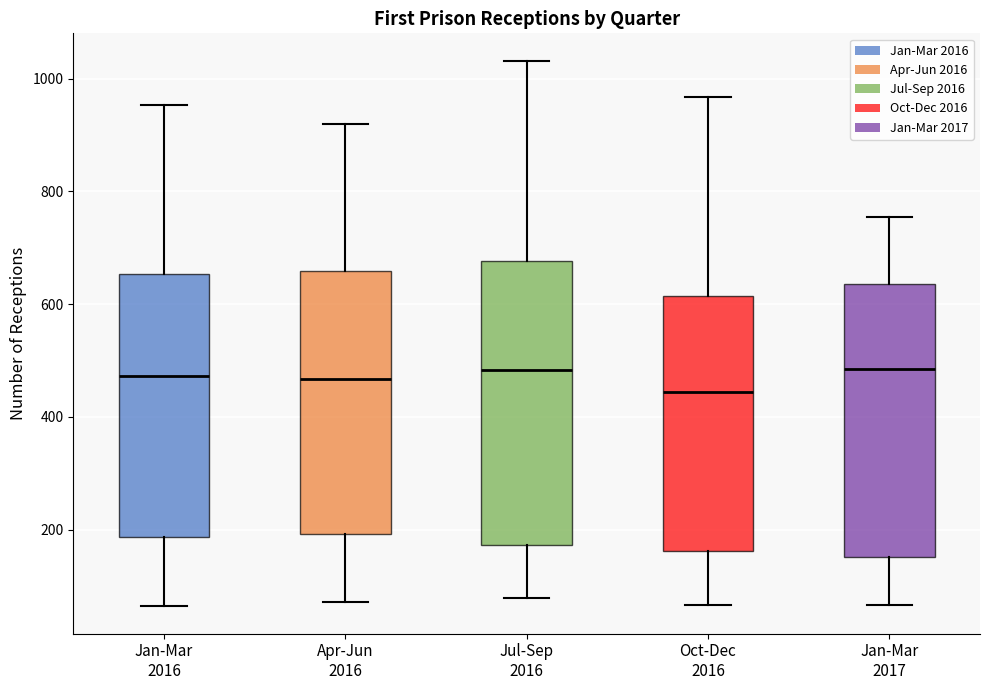

Reading left to right, read every box against the y-axis: the position of its median line, the range the box covers, and the ends of its whiskers. The values are not printed on the chart, so give them approximately, as read against the axis.

Jan-Mar 2016: median 480, box 180 to 660, whiskers 60 to 960
Apr-Jun 2016: median 460, box 200 to 660, whiskers 80 to 920
Jul-Sep 2016: median 480, box 180 to 680, whiskers 80 to 1040
Oct-Dec 2016: median 440, box 160 to 620, whiskers 60 to 960
Jan-Mar 2017: median 480, box 160 to 640, whiskers 60 to 760